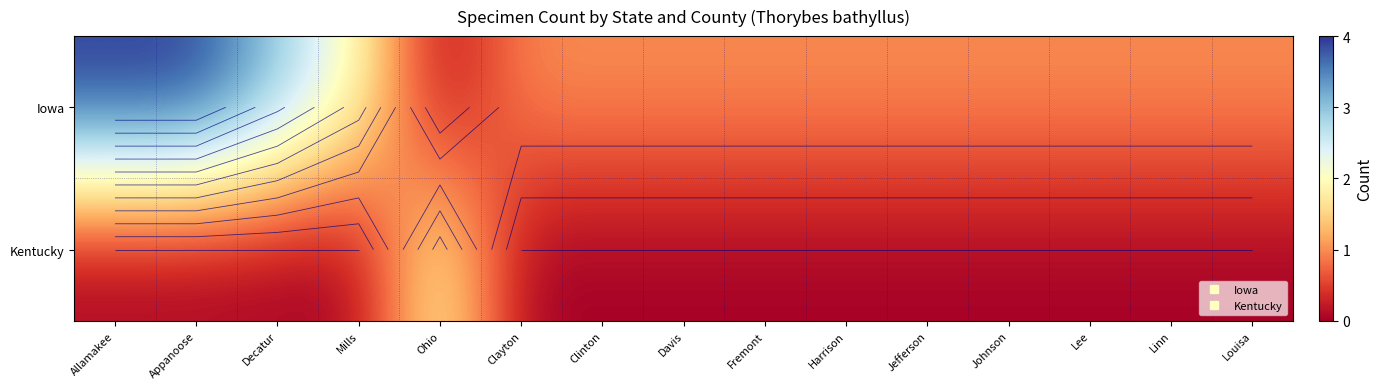

What is the total value across all series at Jefferson?

1